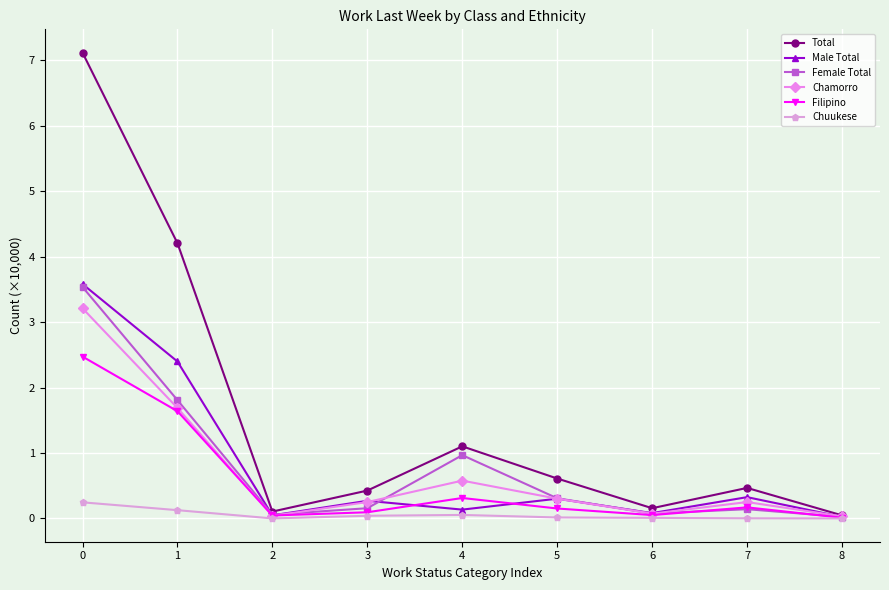

In Filipino, how many points are lower than both neighbors (excluding endpoints)?

2